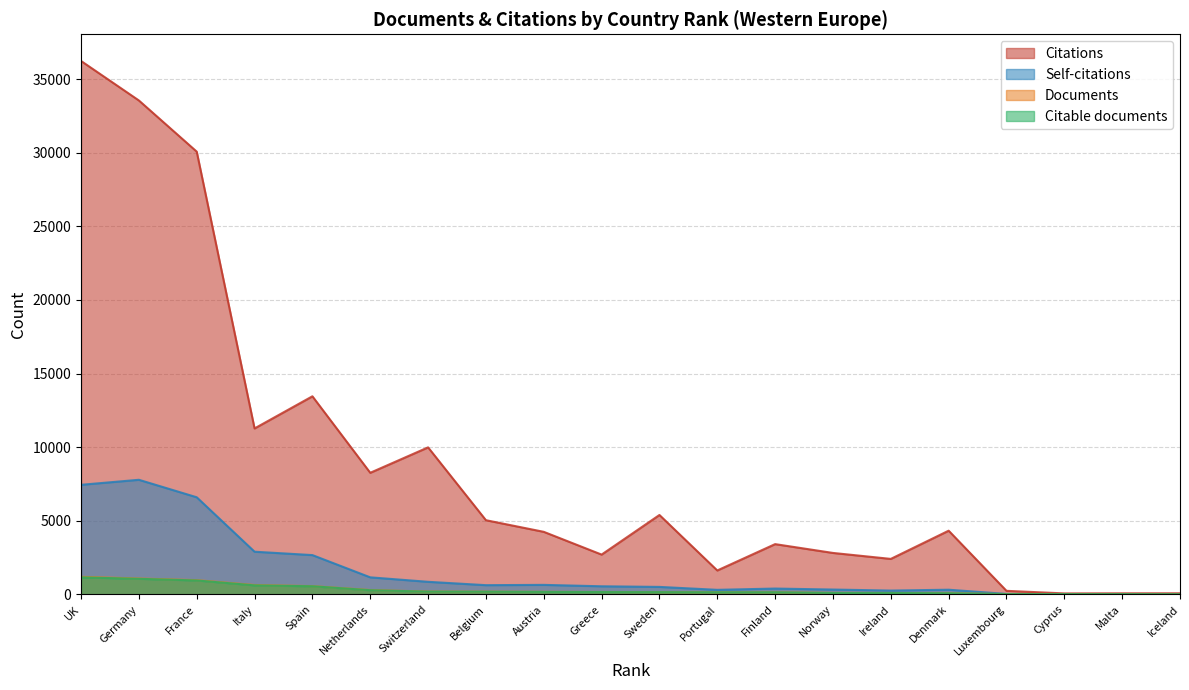

What is the smallest value displayed?

5